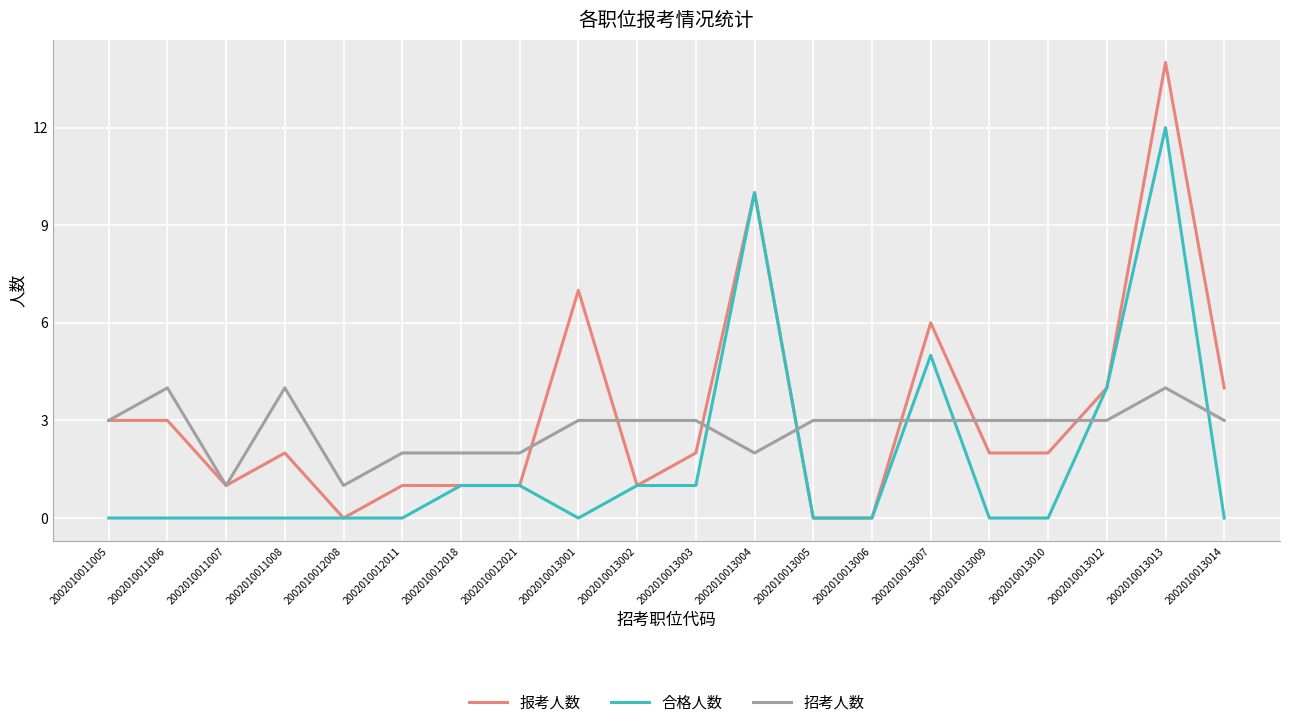

Reading right to left, extract all data points from this chart.

报考人数: 4	14	4	2	2	6	0	0	10	2	1	7	1	1	1	0	2	1	3	3
合格人数: 0	12	4	0	0	5	0	0	10	1	1	0	1	1	0	0	0	0	0	0
招考人数: 3	4	3	3	3	3	3	3	2	3	3	3	2	2	2	1	4	1	4	3